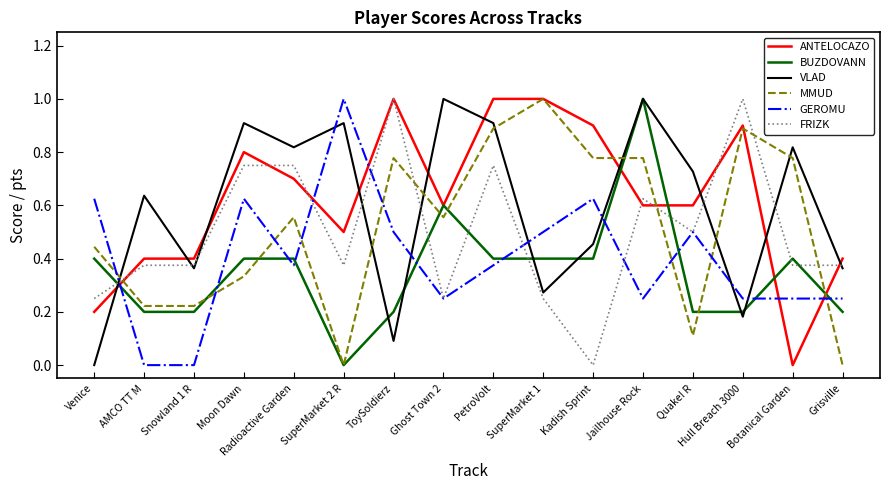

True or false: FRIZK has a value of 0.4 at Moon Dawn.

False